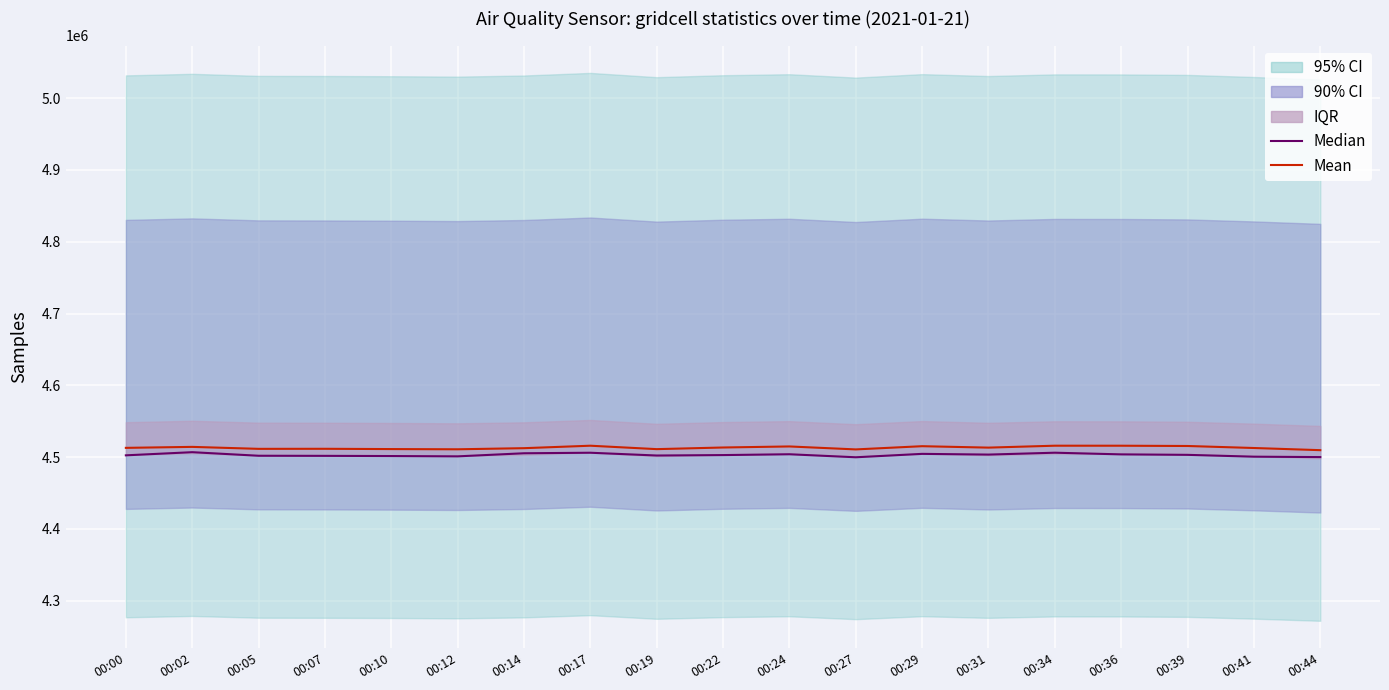

The Median series shows 4502282.0 at 00:19. True or false?

True